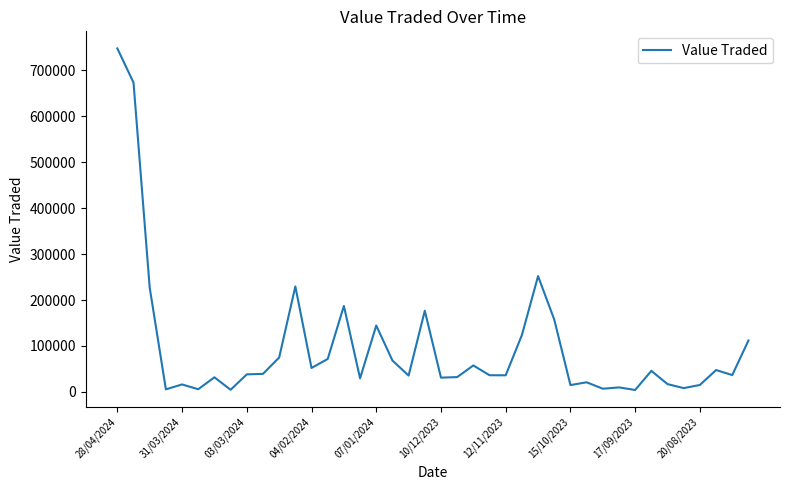

What is the difference between the maximum and minimum values?

742878